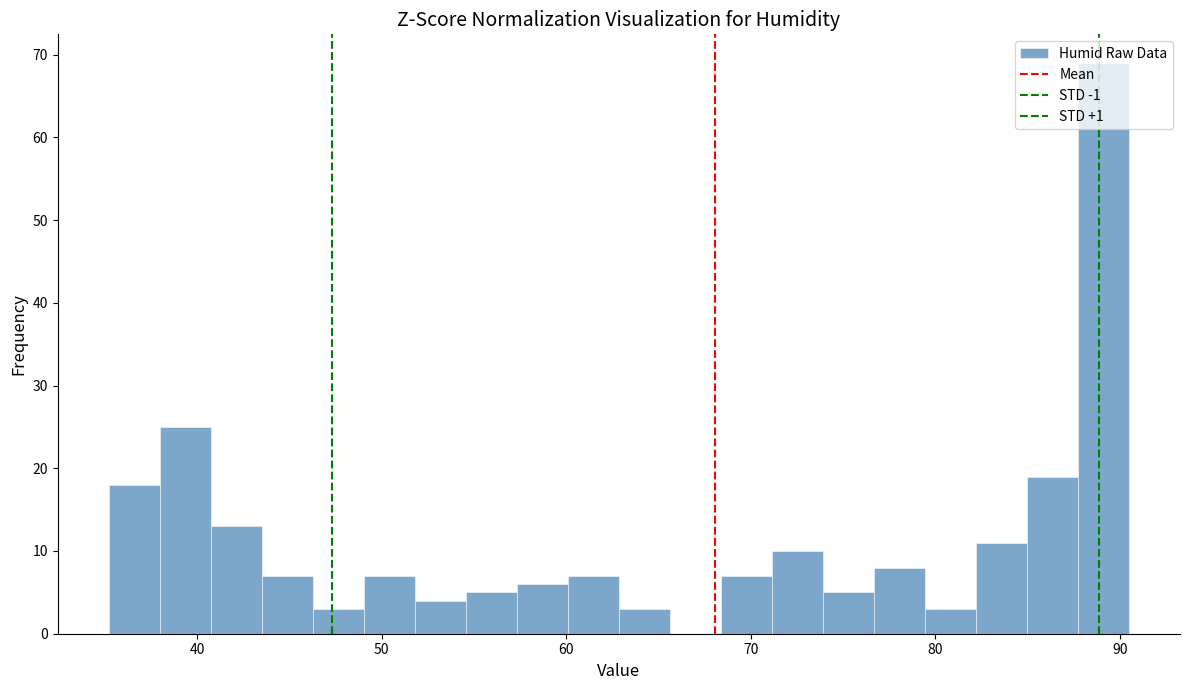

Read against the x-axis, roughly where is the centre of the tallest bar?

89